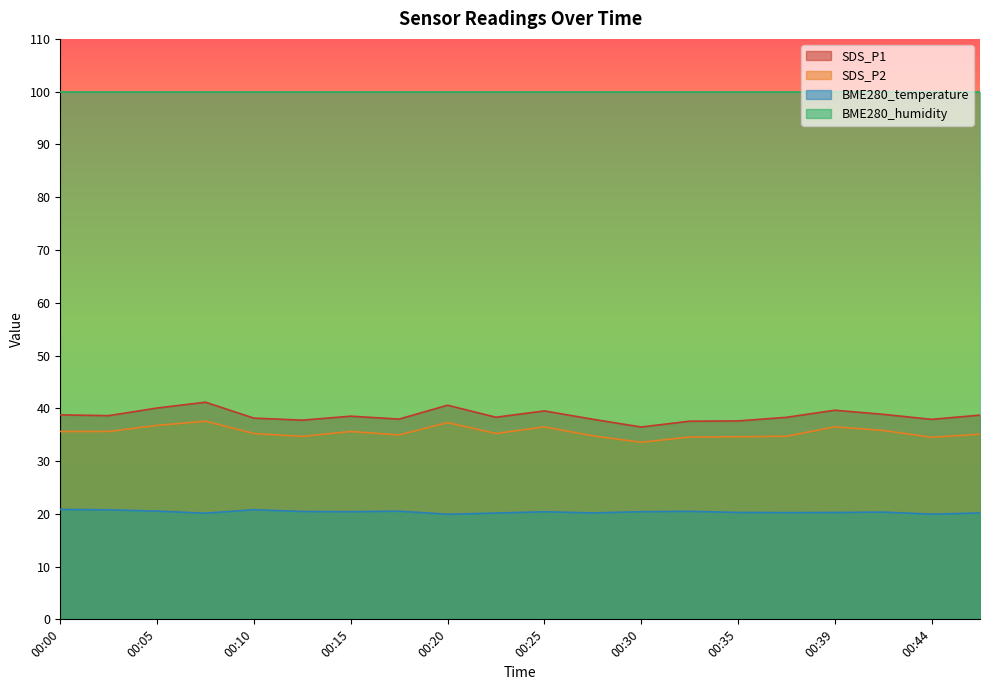

What is the average value of the SDS_P1 series?

38.6